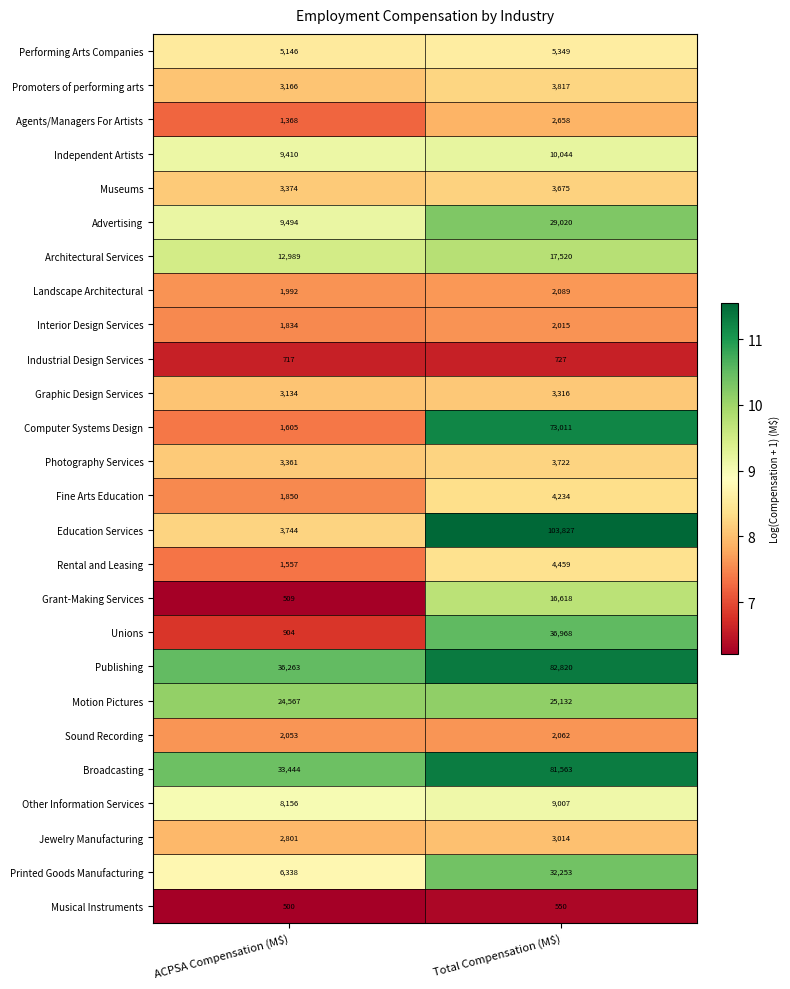

At which category is the sum across all series the highest?

Total Compensation (M$)